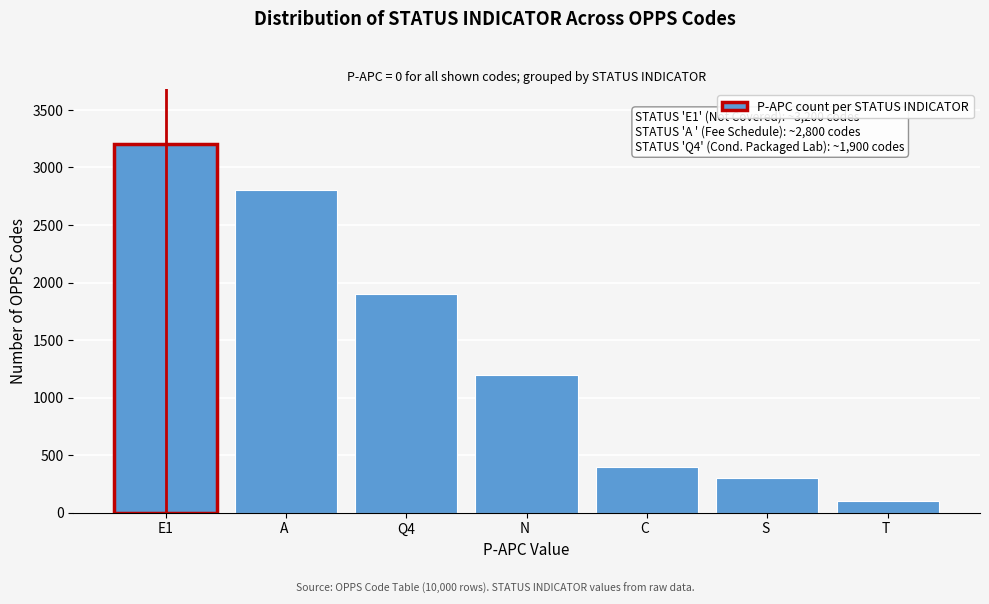

Reading left to right, transcribe all the data shown in this chart.

3200	2800	1900	1200	400	300	100